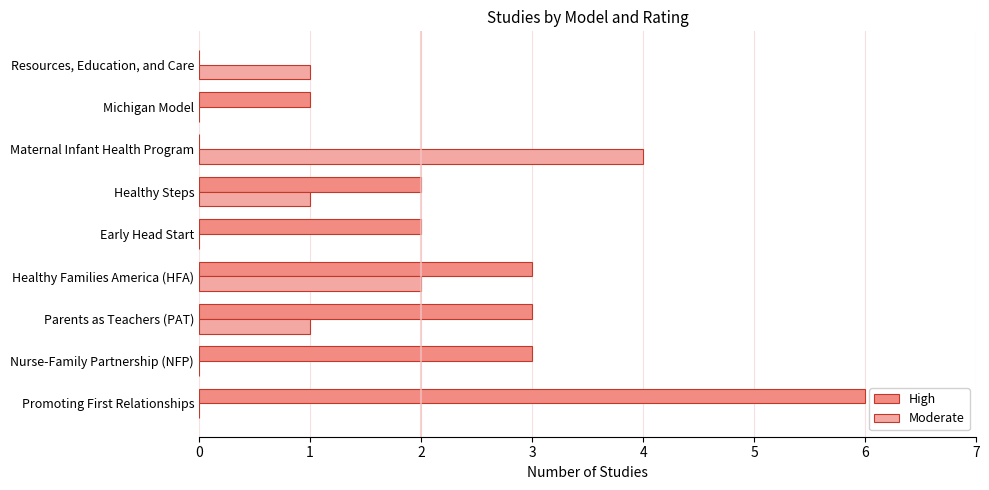

True or false: High has a value of 3 at Healthy Families America (HFA).

True